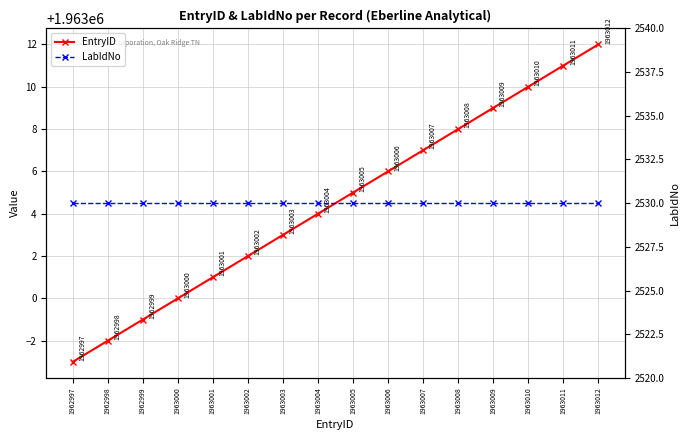

Is this an area chart (filled region under the line)?

No